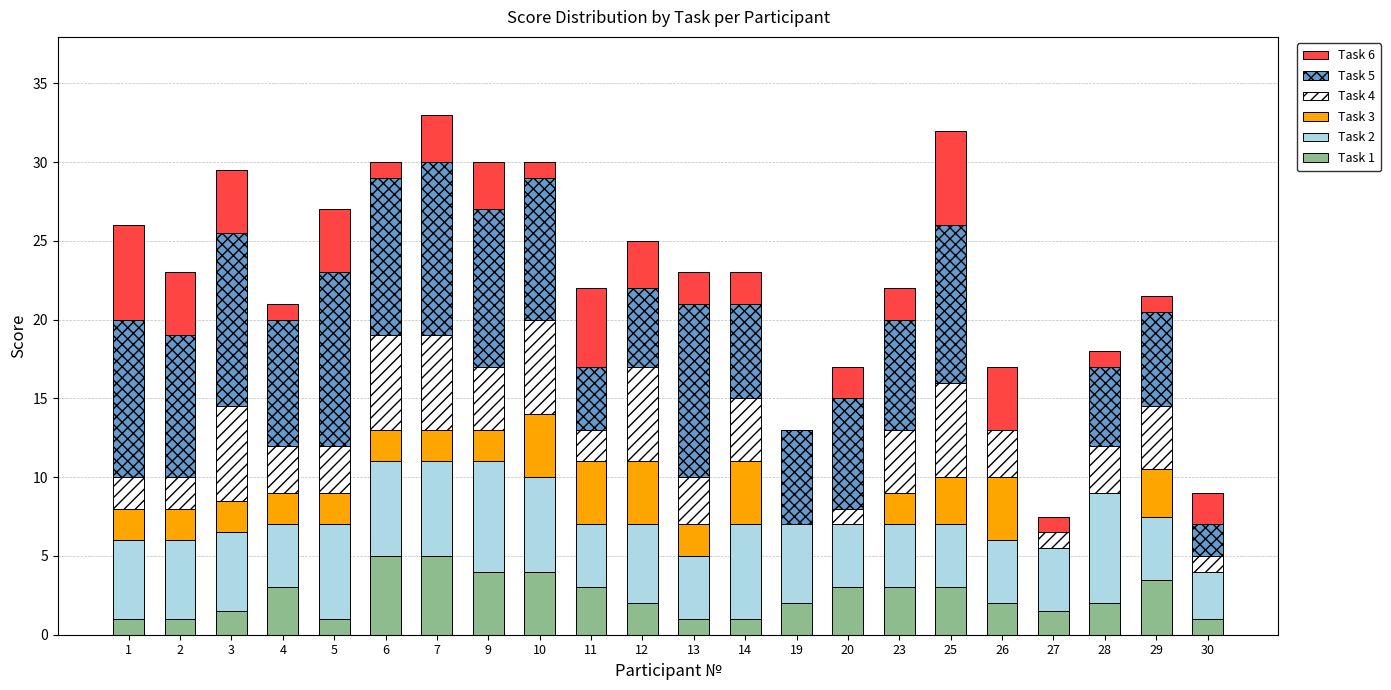

What is the total value across all series at 2?

23.0